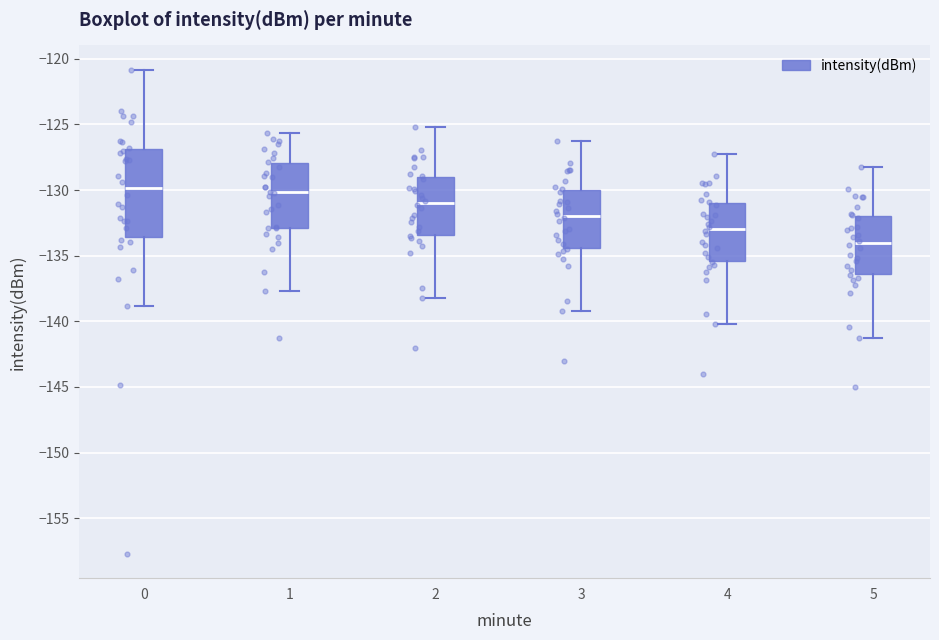

Reading left to right, transcribe this box plot: for each box, give where its median line is, the range the box spans, and where its two whiskers end, as read against the y-axis. The values are not printed on the chart, so give them approximately, as read against the axis.

0: median -130.0, box -133.5 to -127.0, whiskers -139.0 to -121.0
1: median -130.0, box -133.0 to -128.0, whiskers -137.5 to -125.5
2: median -131.0, box -133.5 to -129.0, whiskers -138.0 to -125.0
3: median -132.0, box -134.5 to -130.0, whiskers -139.0 to -126.0
4: median -133.0, box -135.5 to -131.0, whiskers -140.0 to -127.0
5: median -134.0, box -136.5 to -132.0, whiskers -141.0 to -128.0